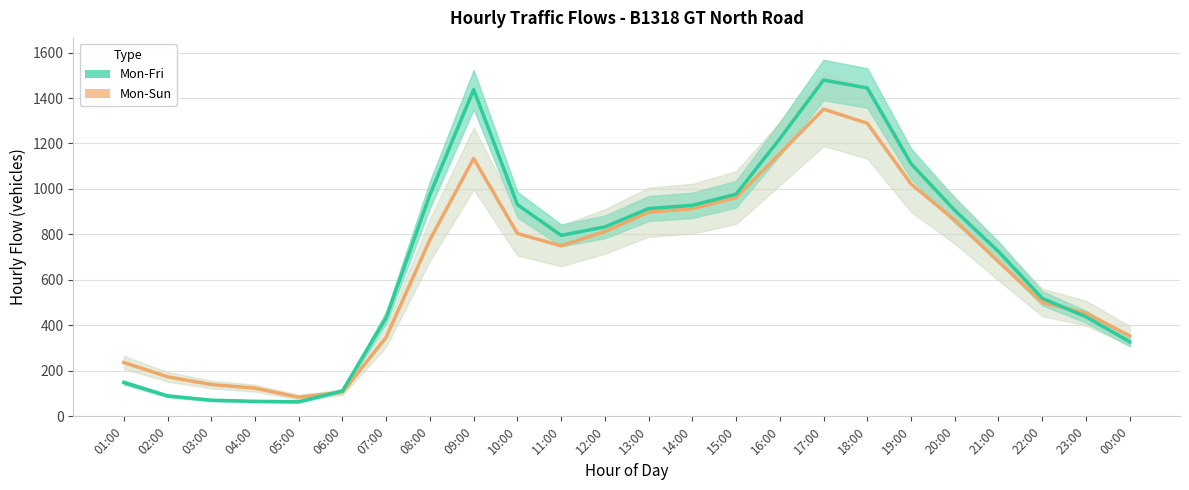

How many interior local peaks does the Mon-Fri series have?

2